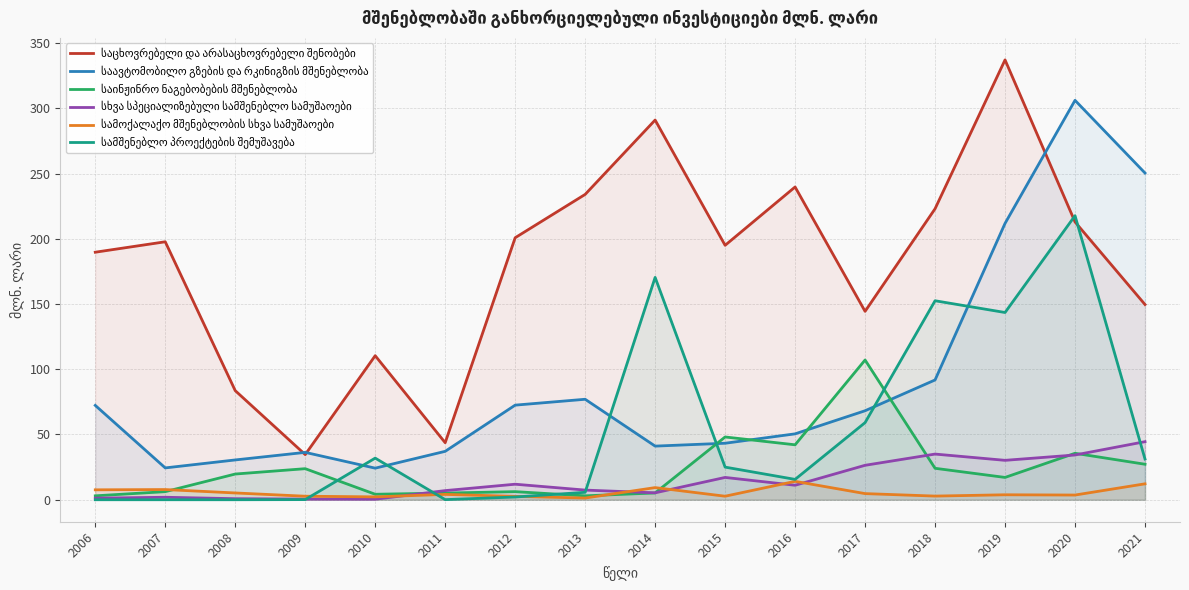

Is it true that საცხოვრებელი და არასაცხოვრებელი შენობები equals 307.6 at 2007?

False